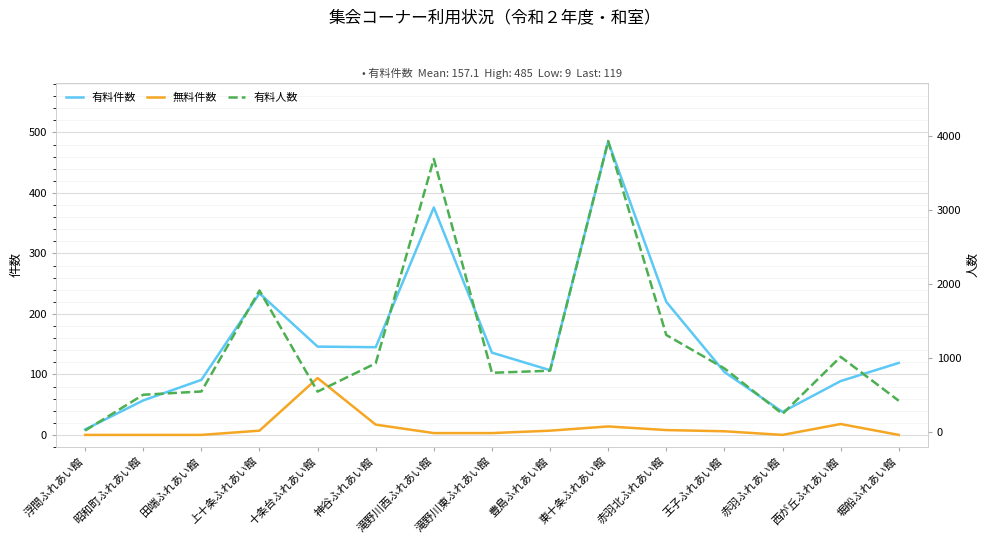

Rank the series by their maximum value, from lowest to highest.

無料件数, 有料件数, 有料人数